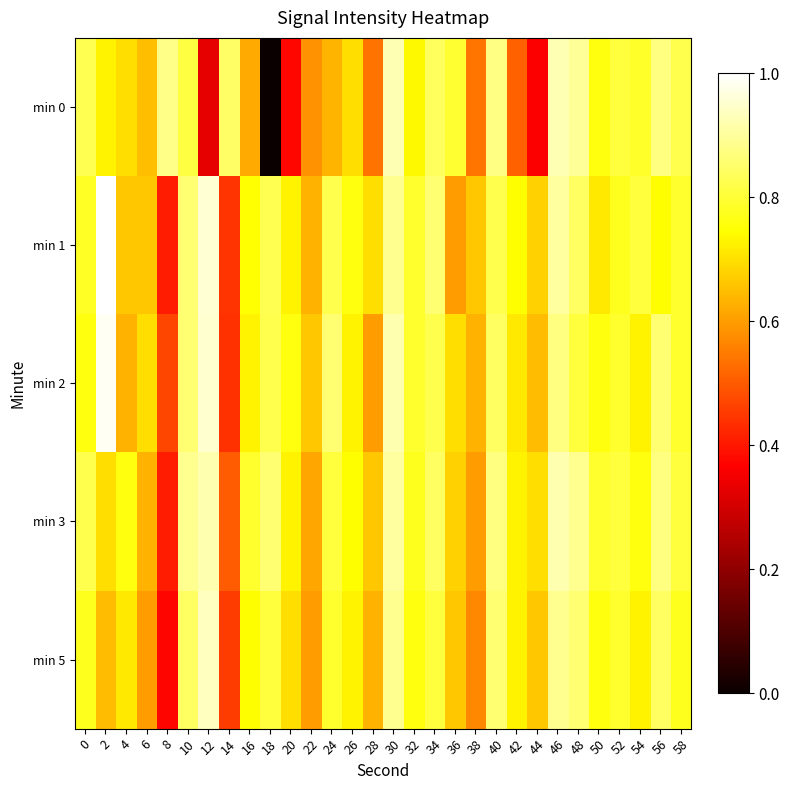

What is the total value across all series at 10?

4.3